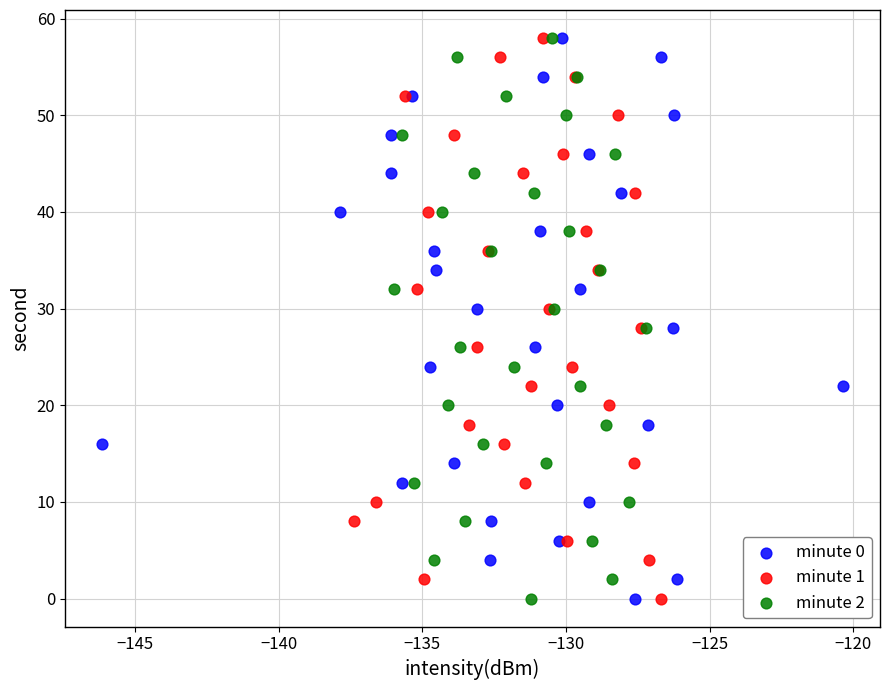

What are all the series names shown in the legend?

minute 0, minute 1, minute 2